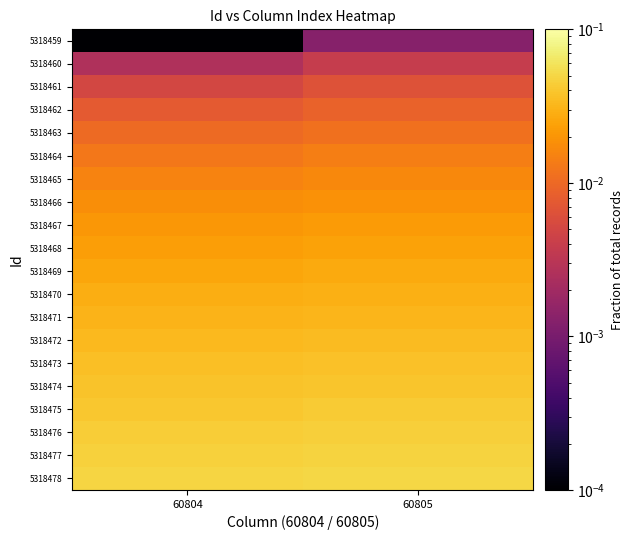

How many distinct data groups are displayed?

20